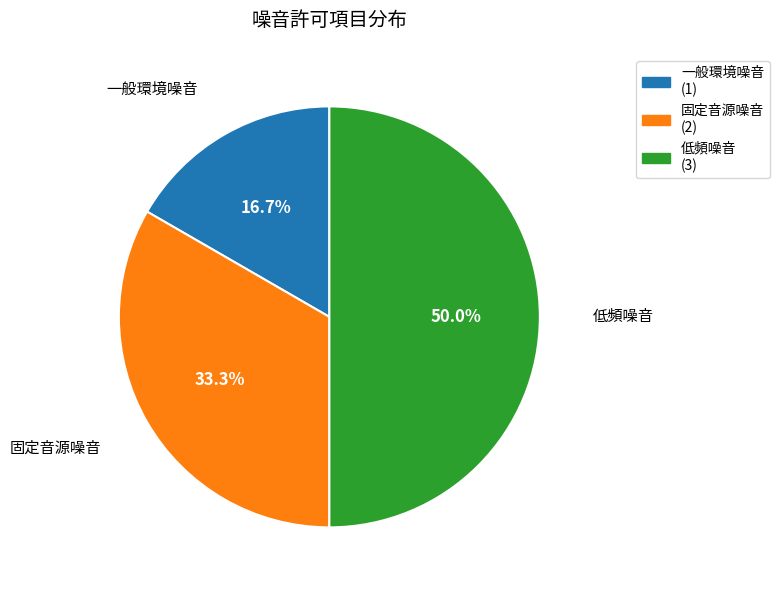

Which has a higher value, 一般環境噪音 or 低頻噪音?

低頻噪音